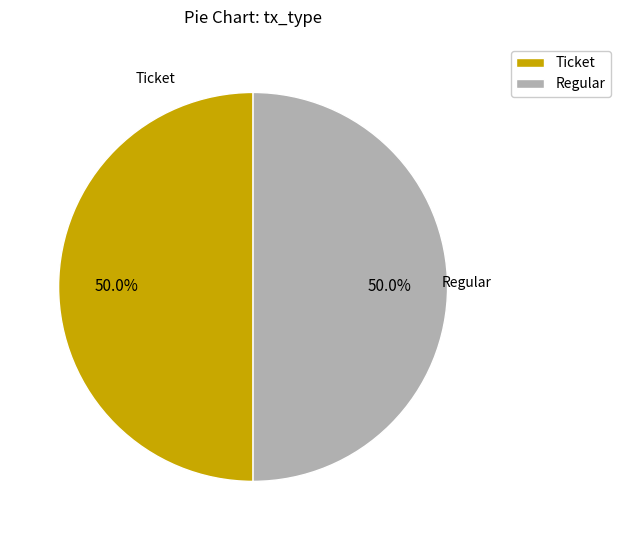

What is the total percentage of Regular and Ticket?

100.0%